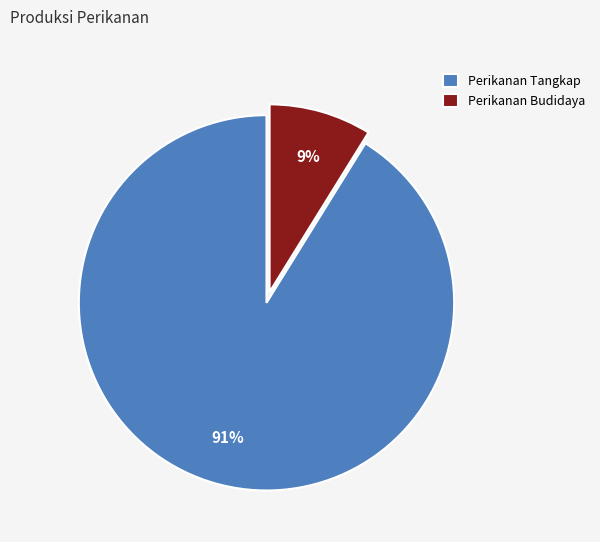

Do Perikanan Tangkap and Perikanan Budidaya together represent more than half of the pie?

Yes